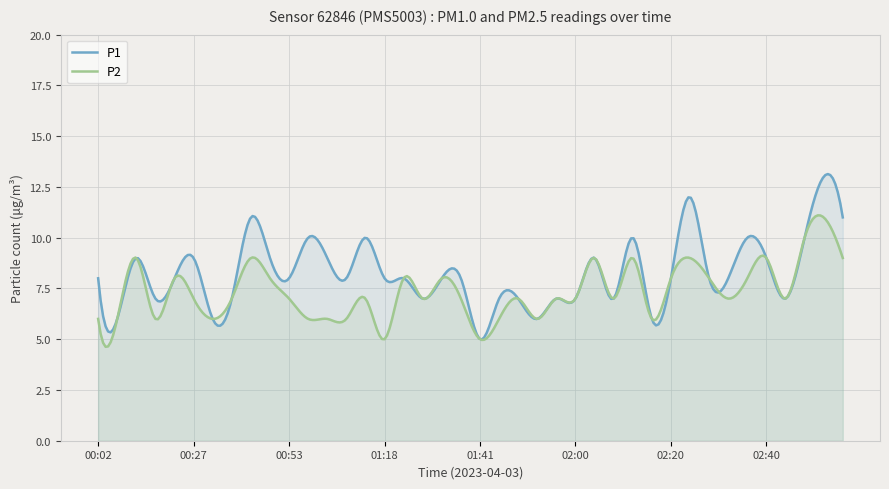

What are all the series names shown in the legend?

P1, P2